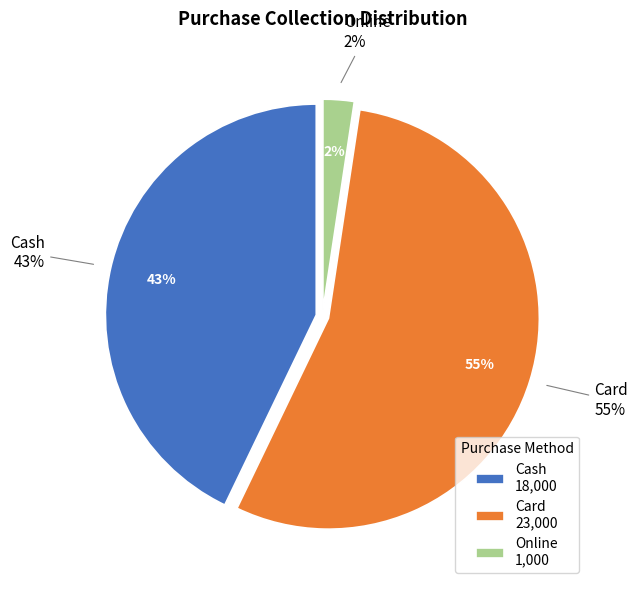

The Cash slice represents 43% of the pie. True or false?

True